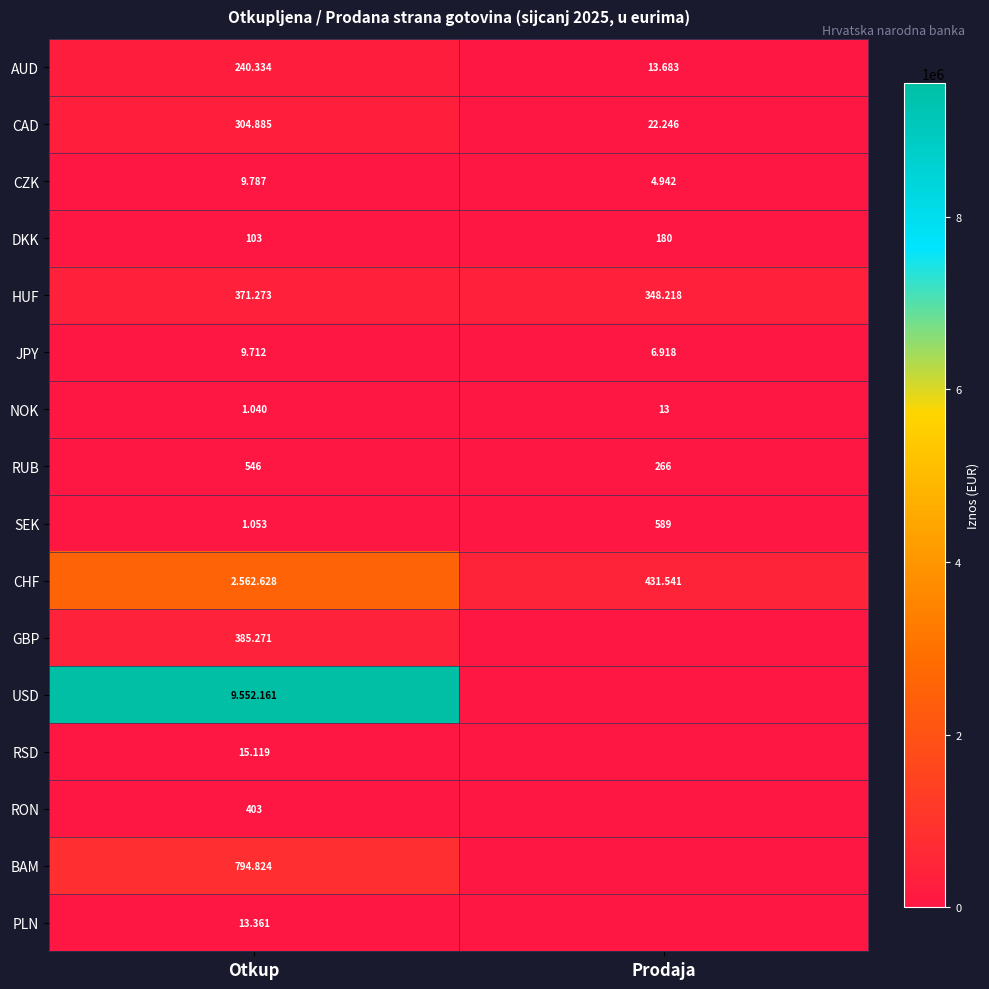

What is the sum of the GBP values at Prodaja and Otkup?

385271